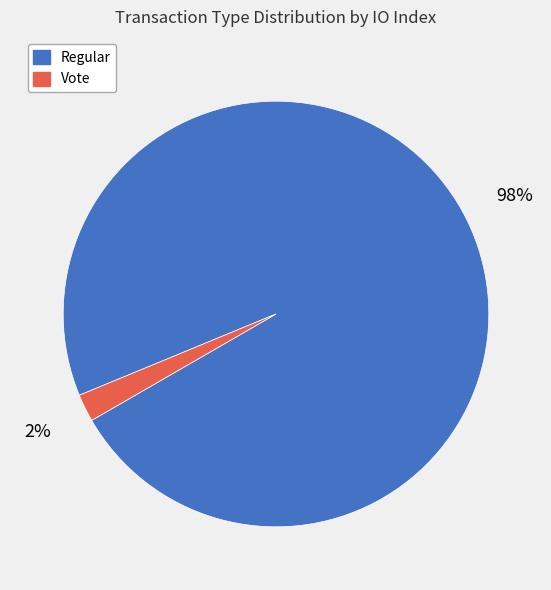

To the nearest percent, what is the average slice percentage?

50%